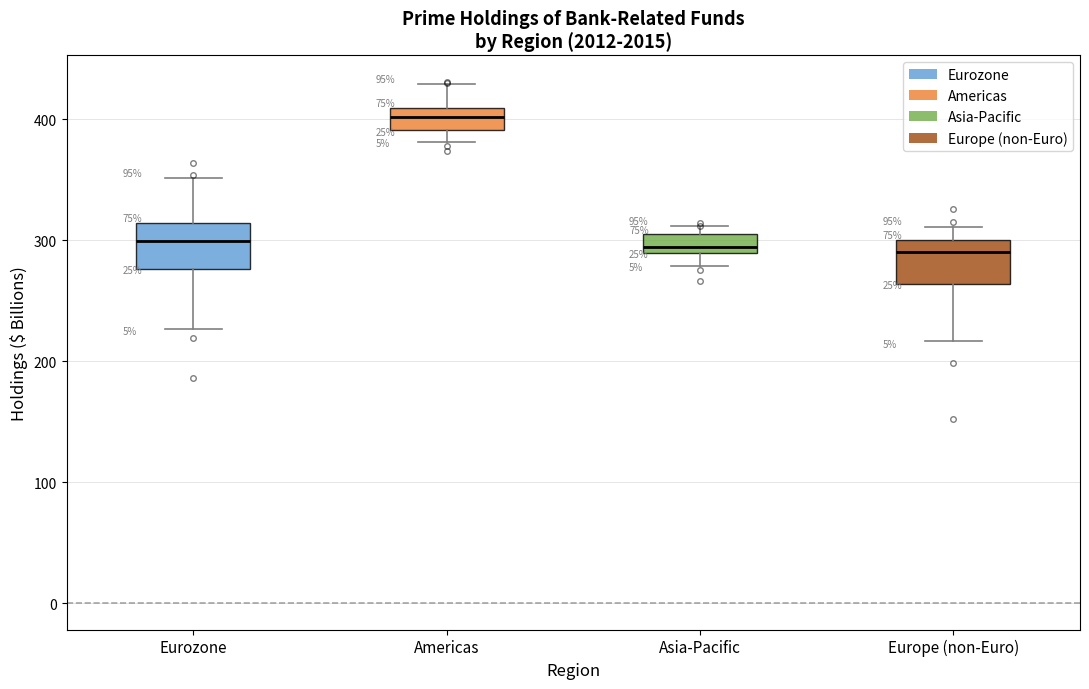

Reading left to right, transcribe this box plot: for each box, give where its median line is, the range the box spans, and where its two whiskers end, as read against the y-axis. The values are not printed on the chart, so give them approximately, as read against the axis.

Eurozone: median 300, box 280 to 310, whiskers 230 to 350
Americas: median 400, box 390 to 410, whiskers 380 to 430
Asia-Pacific: median 290 (just above the box's lower edge), box 290 to 300, whiskers 280 to 310
Europe (non-Euro): median 290, box 260 to 300, whiskers 220 to 310